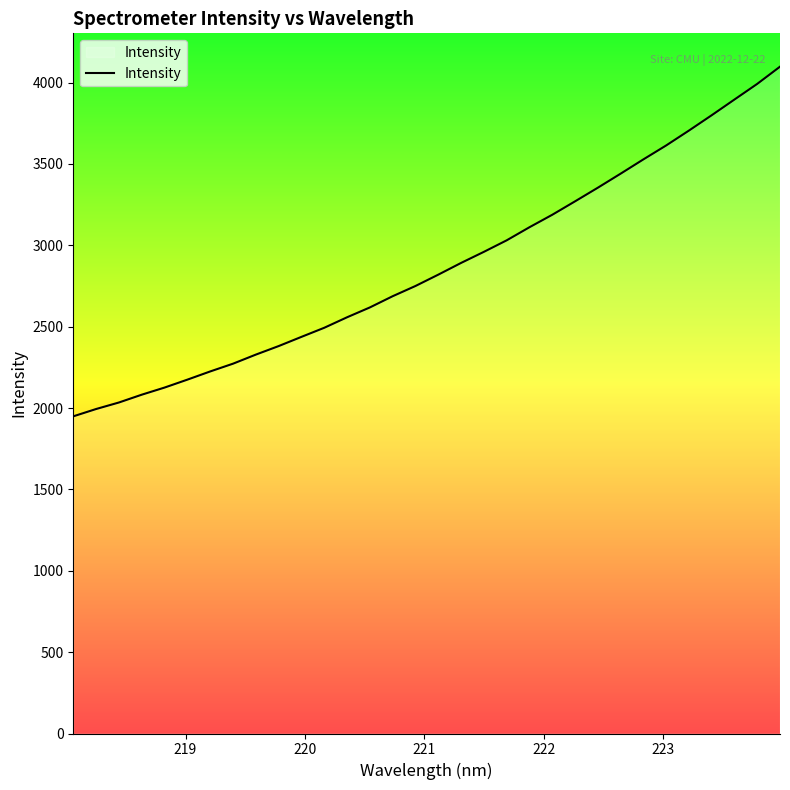

What is the minimum value shown in the chart?

1948.8